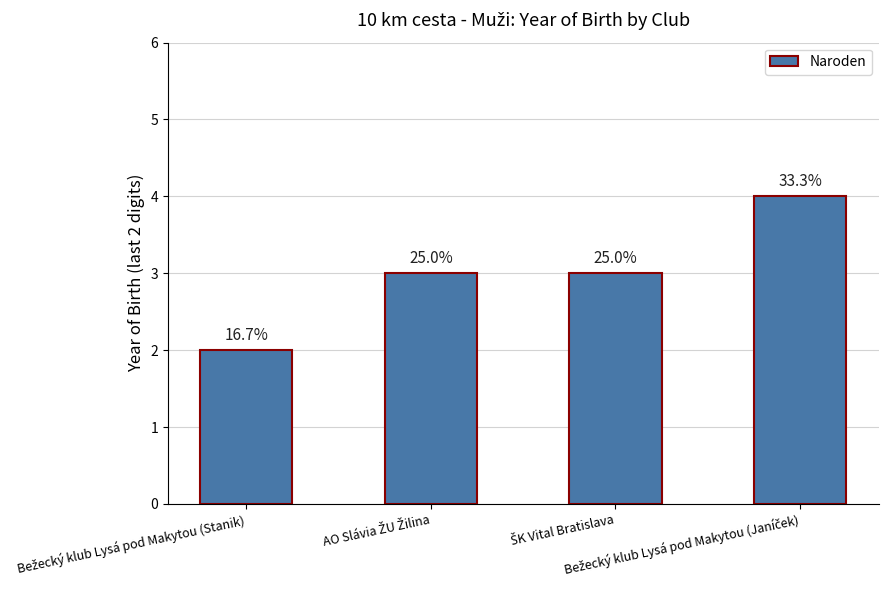

How many bars are there in total?

4